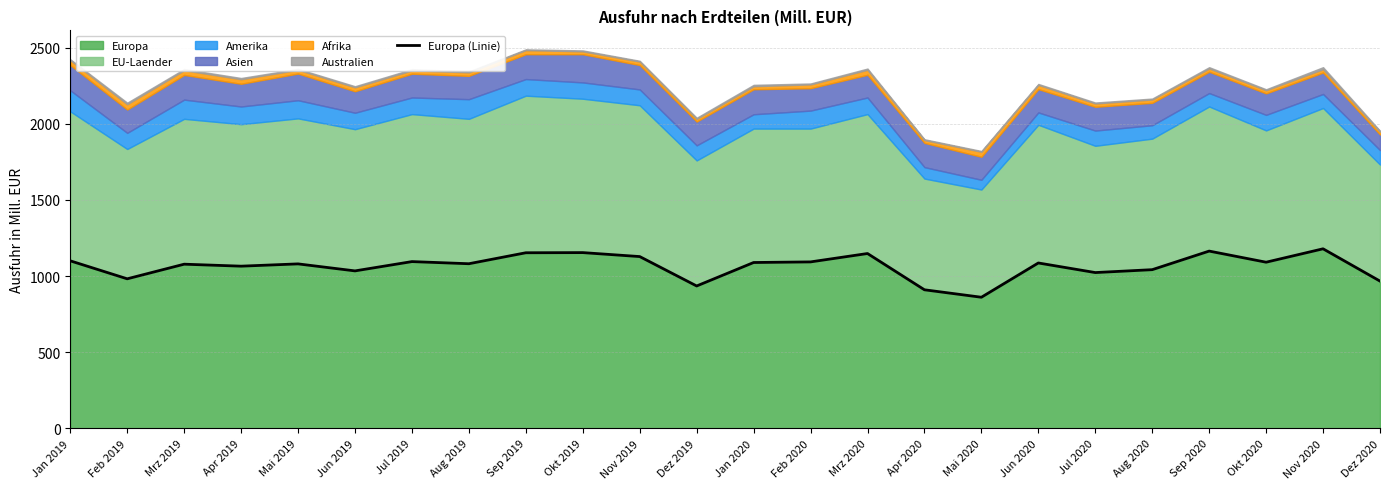

Rank the categories by value from highest to lowest.

Nov 2020, Sep 2020, Okt 2019, Sep 2019, Mrz 2020, Nov 2019, Jan 2019, Jul 2019, Feb 2020, Okt 2020, Jan 2020, Jun 2020, Aug 2019, Mai 2019, Mrz 2019, Apr 2019, Aug 2020, Jun 2019, Jul 2020, Feb 2019, Dez 2020, Dez 2019, Apr 2020, Mai 2020